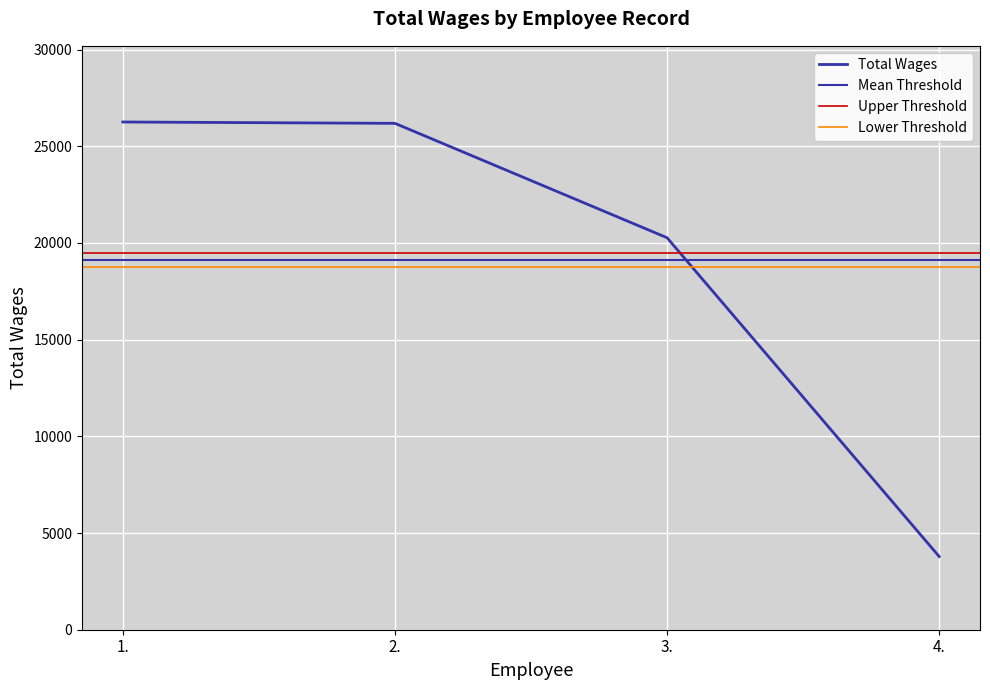

What is the minimum value shown in the chart?

3784